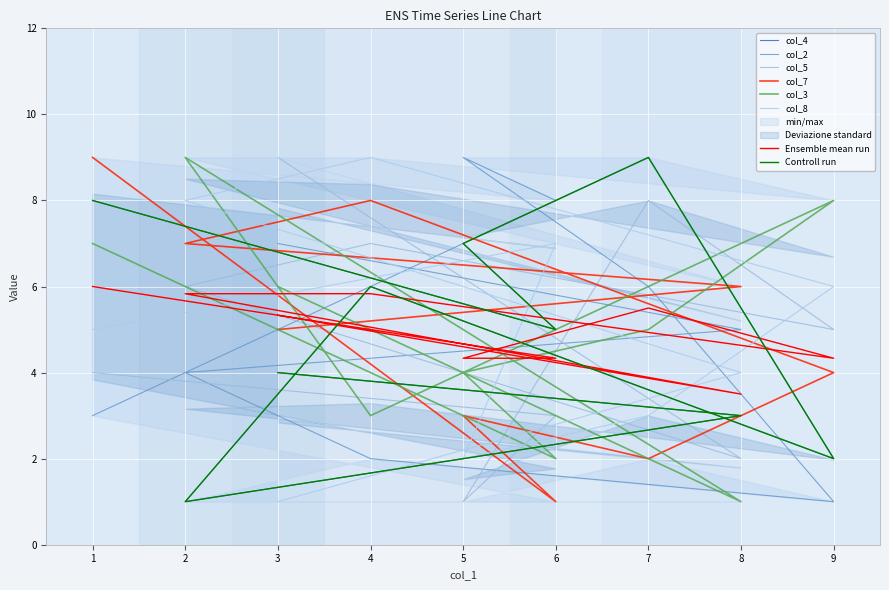

Is this an area chart (filled region under the line)?

No